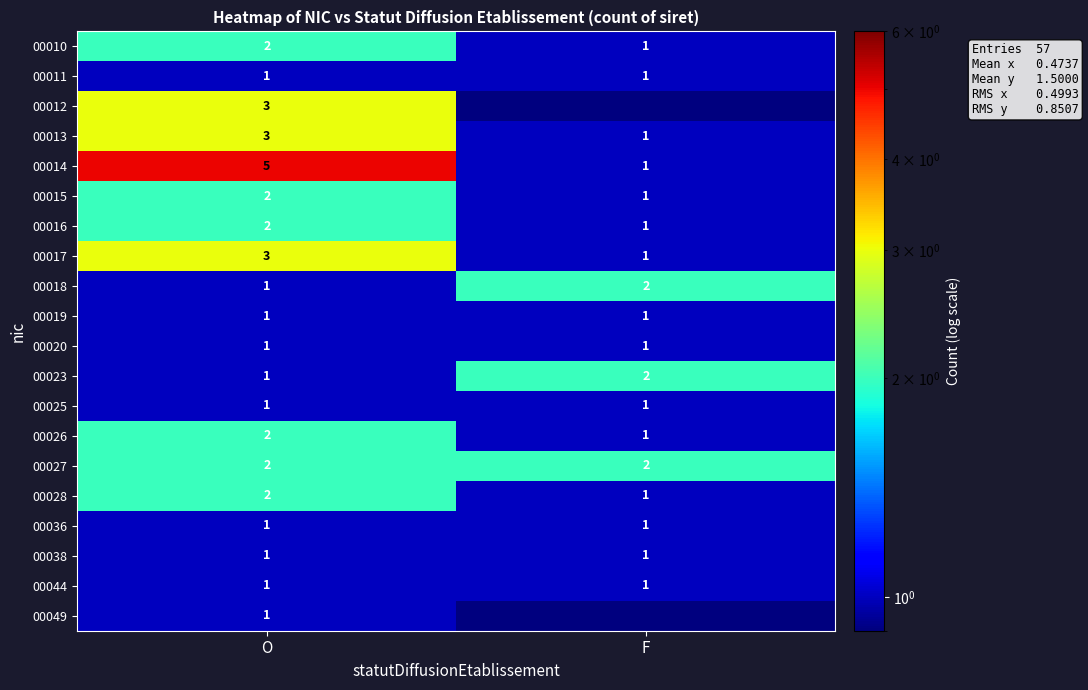

The value of row_2 at O is 3.0. True or false?

True